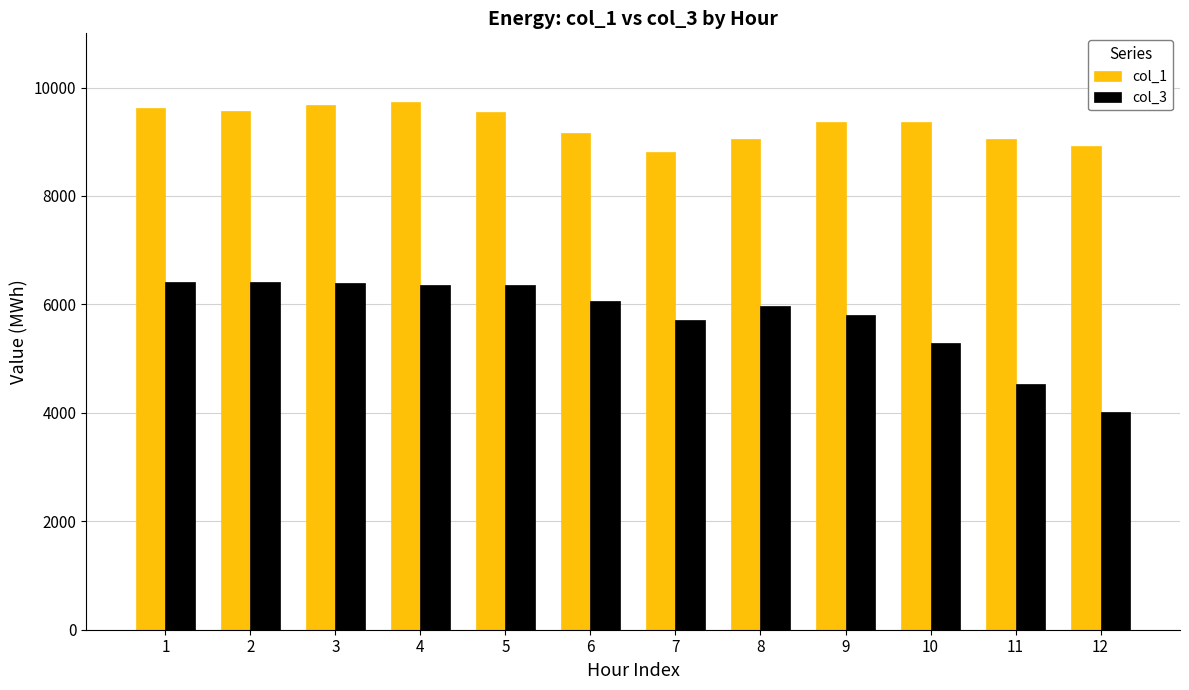

At how many categories does at least one series exceed 7937?

12